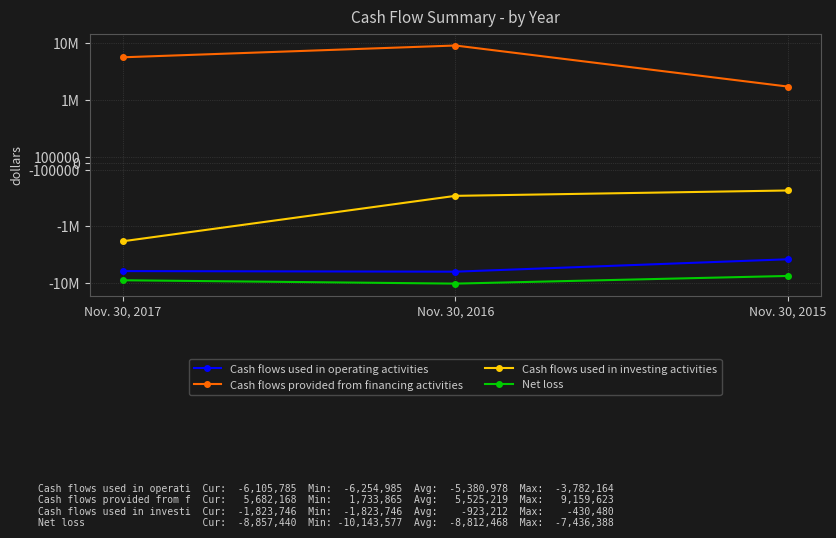

What is the difference between the second highest and minimum values in the Cash flows used in operating activities series?

149200